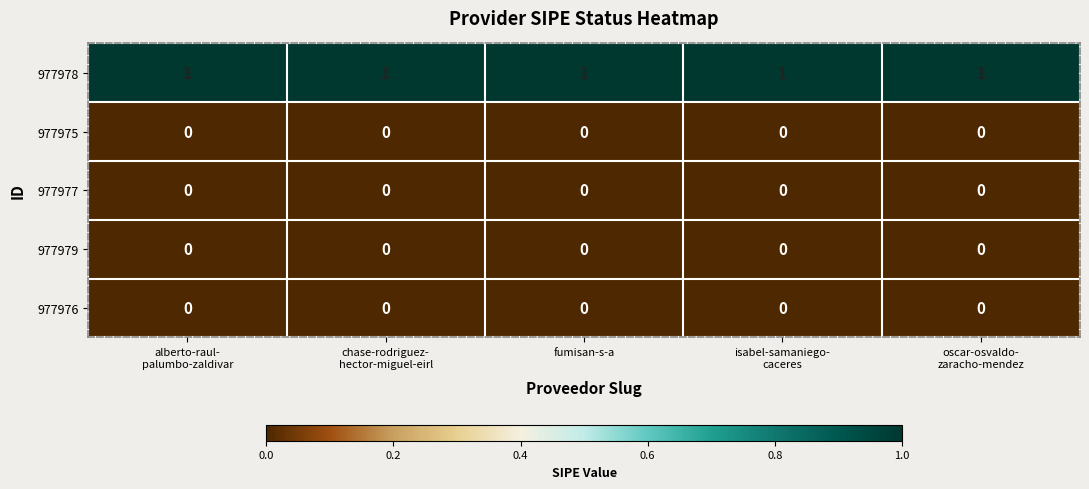

Which series has the largest total across all categories?

977978